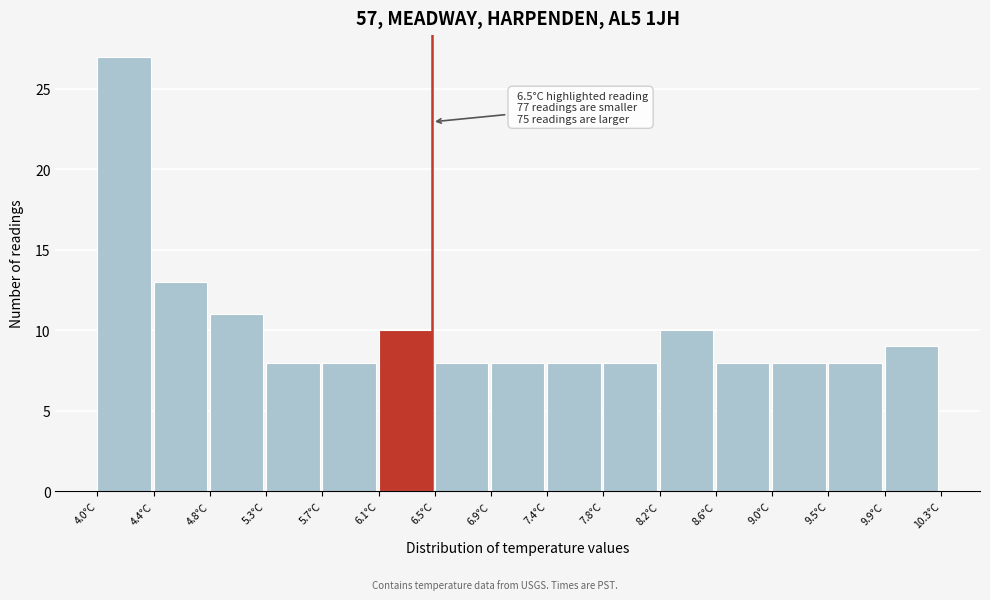

Which range on the x-axis has the tallest bar?

4.00 to 4.42